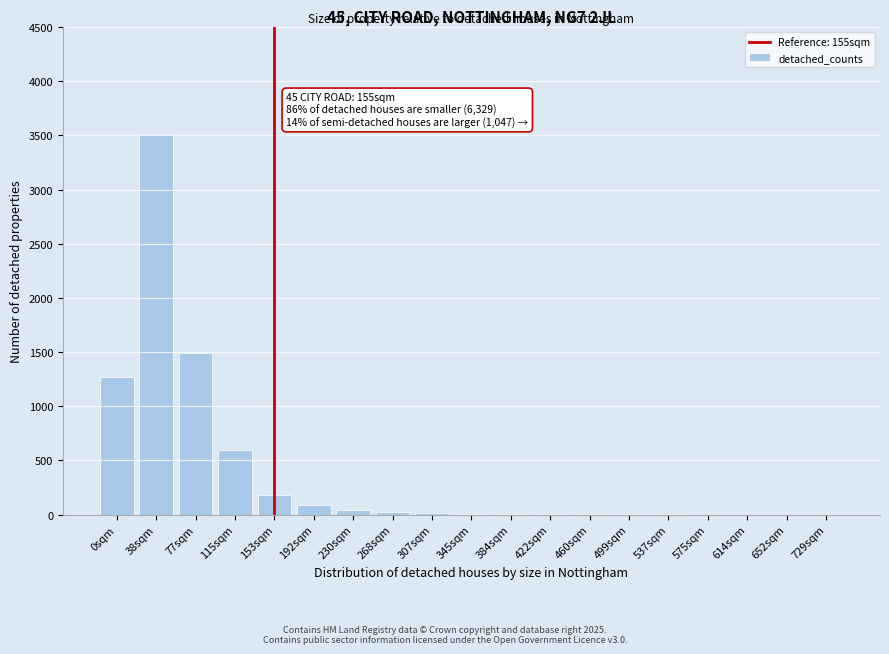

At which category does the chart reach its peak across all series?

38sqm